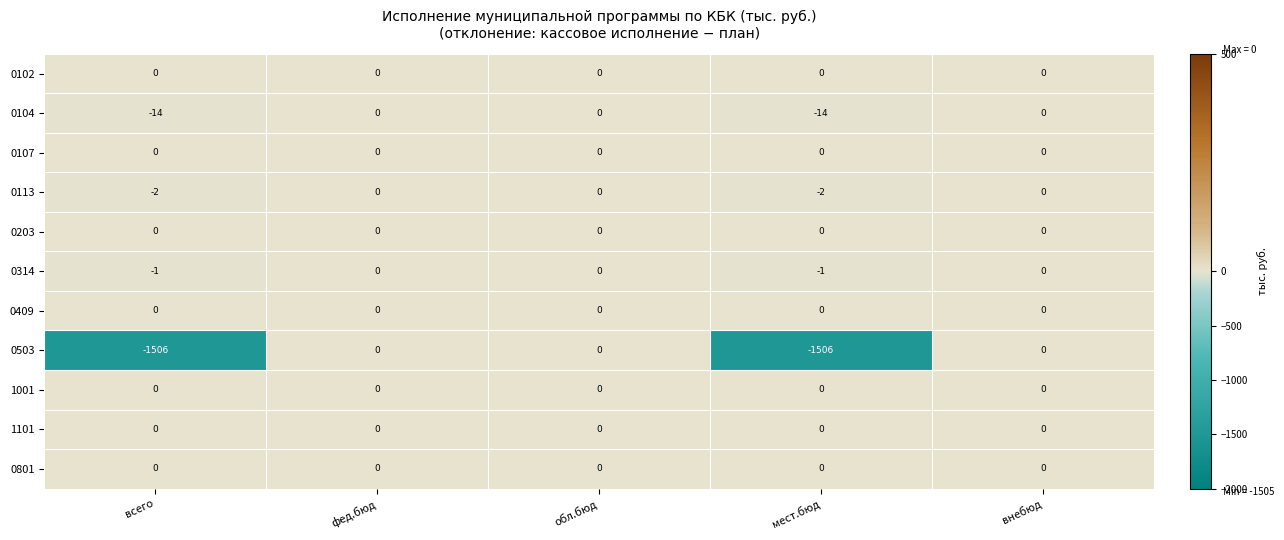

The 1001 series shows 0 at обл.бюд. True or false?

True